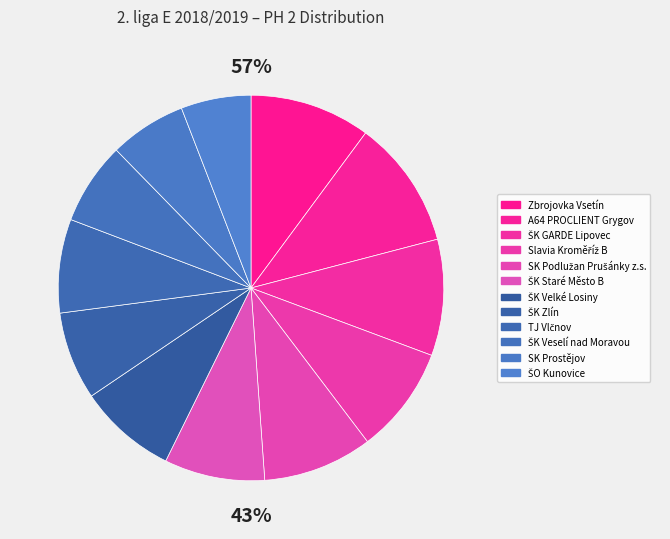

Count the number of slices in the pie.

12